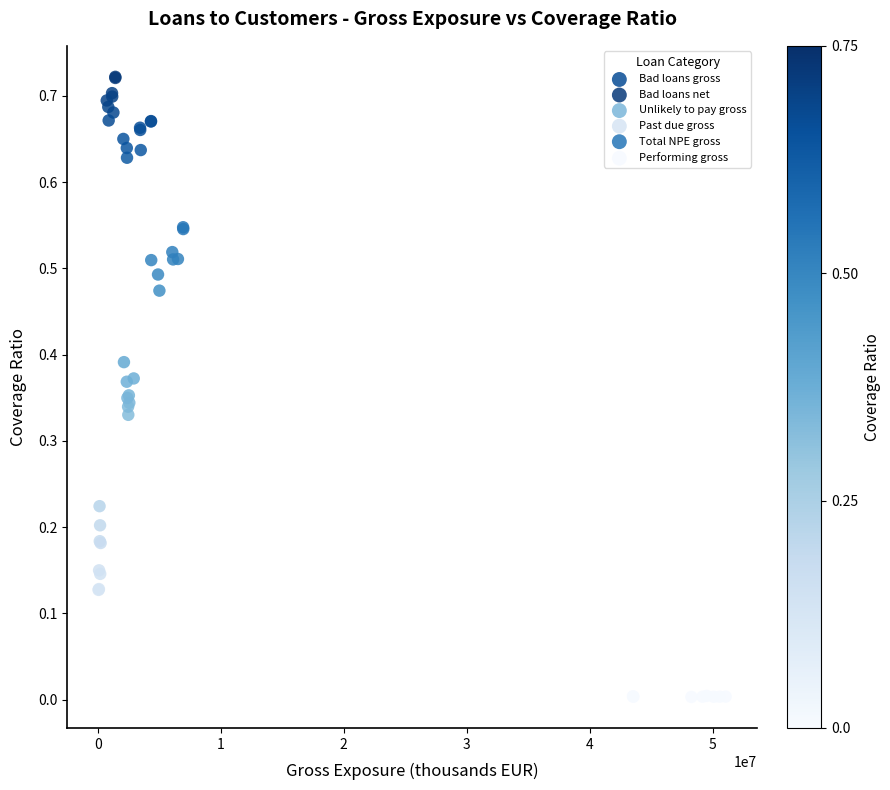

Which series contains the lowest Y value?

Performing gross